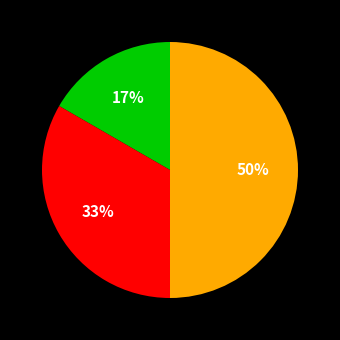

To the nearest percent, what is the average slice percentage?

33%